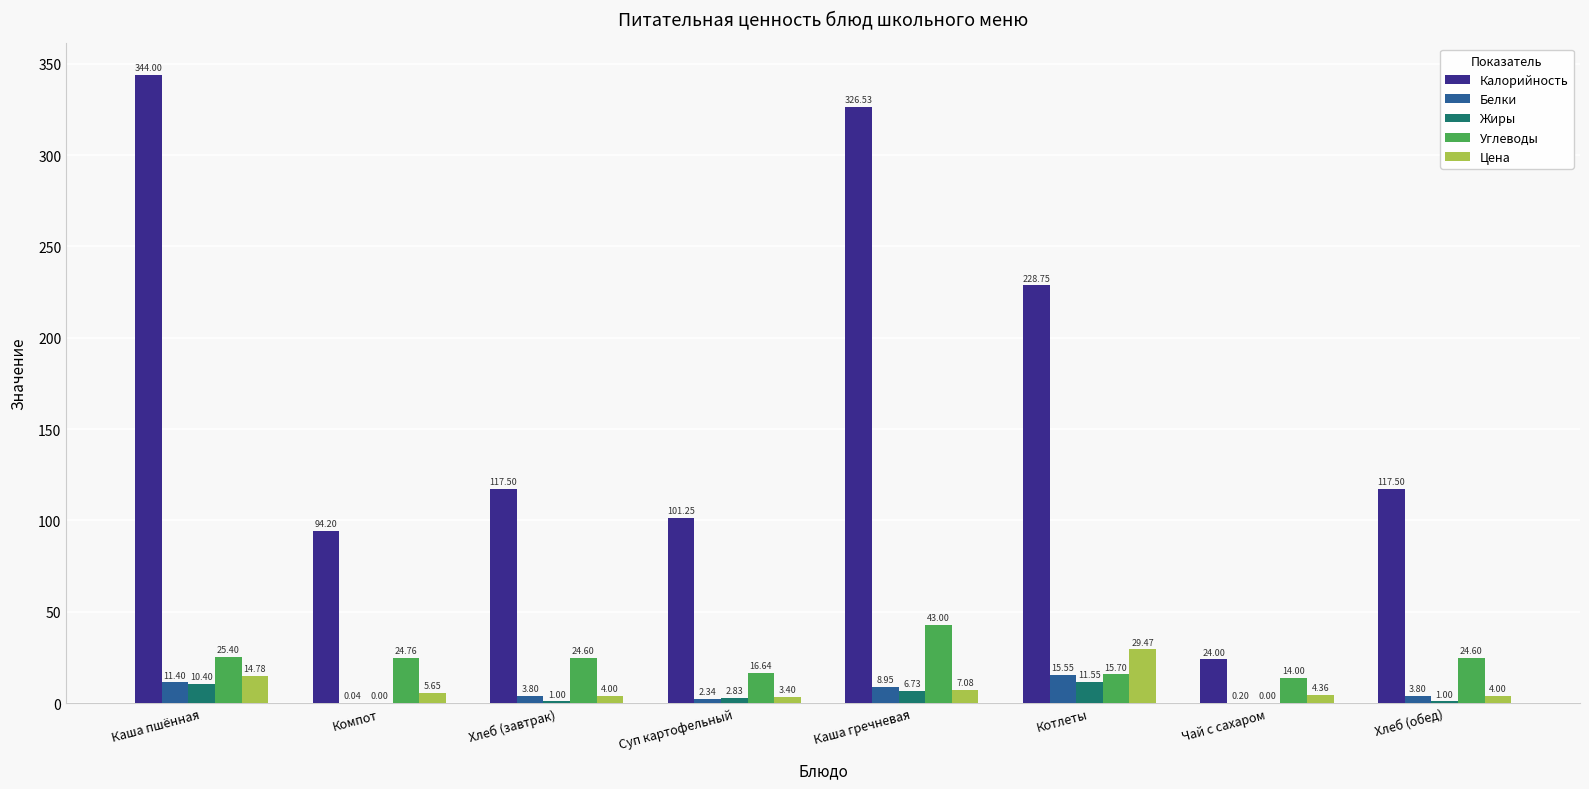

What are all the series names shown in the legend?

Калорийность, Белки, Жиры, Углеводы, Цена